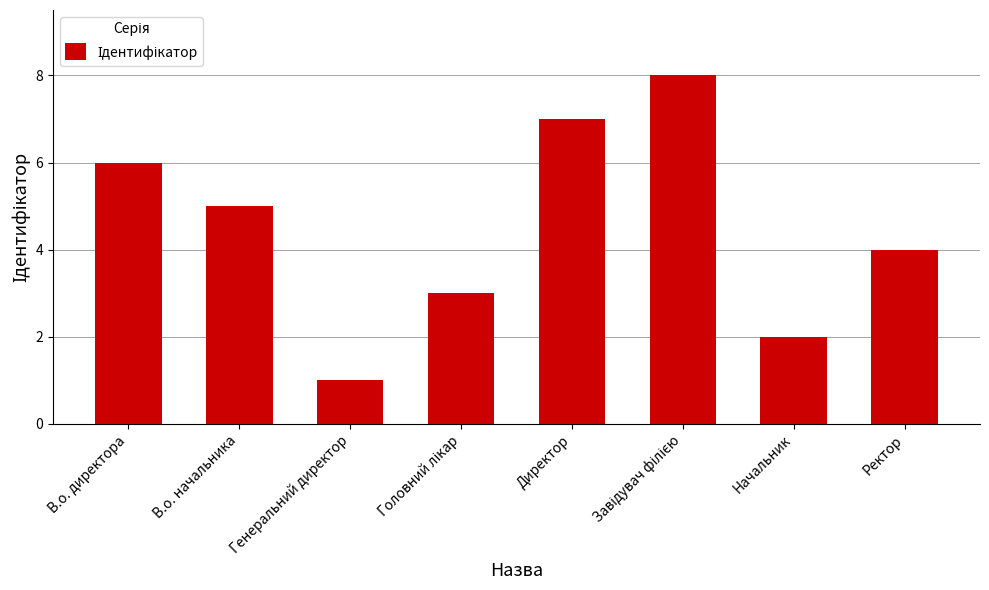

Does the chart contain stacked bars?

No